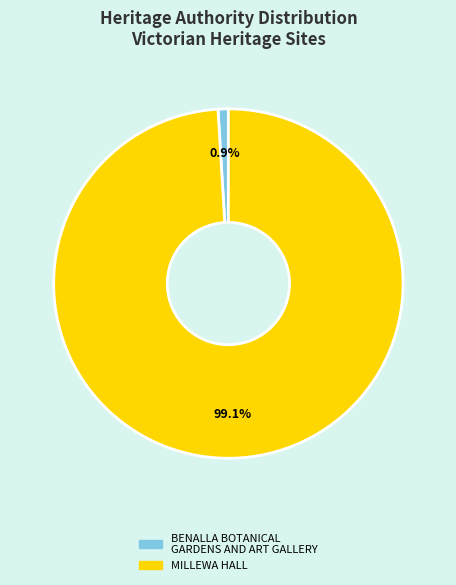

To the nearest percent, what is the average slice percentage?

50%